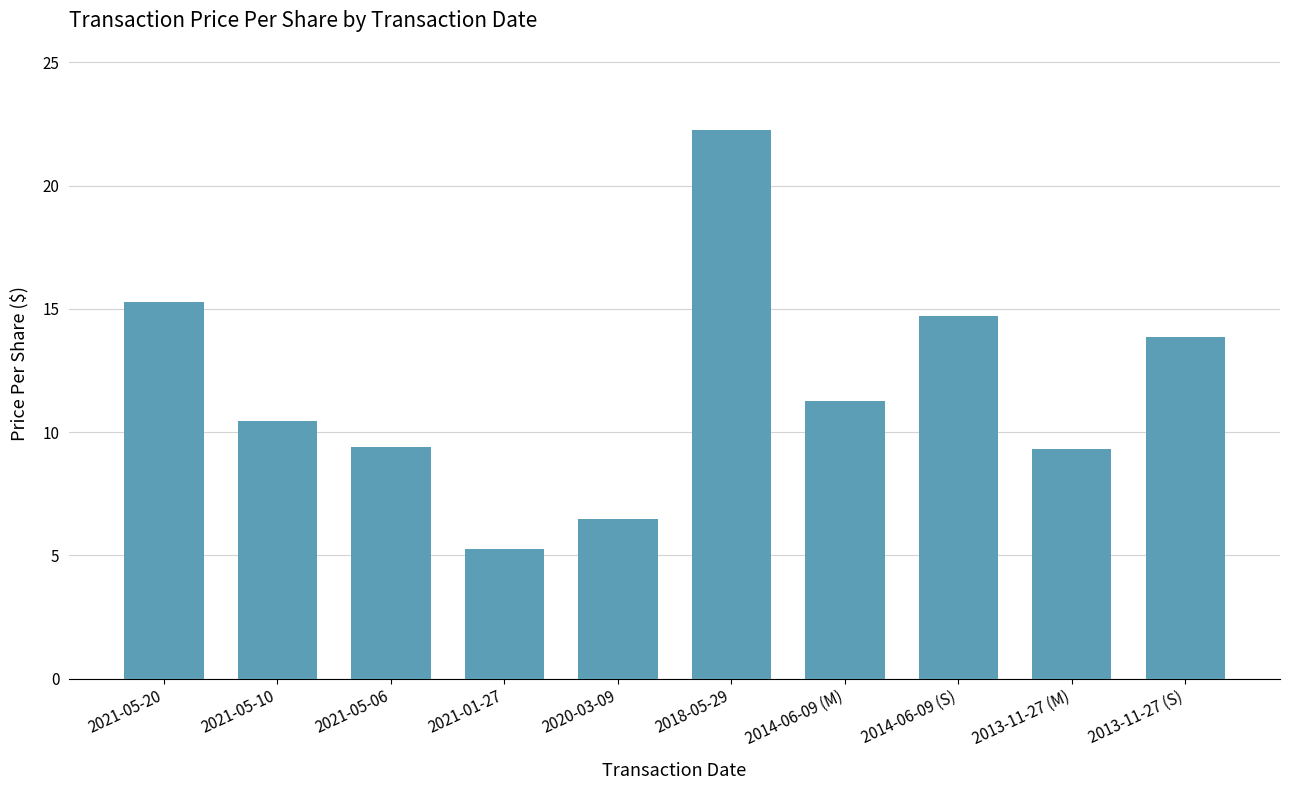

Which category has the lowest value across all series?

2021-01-27